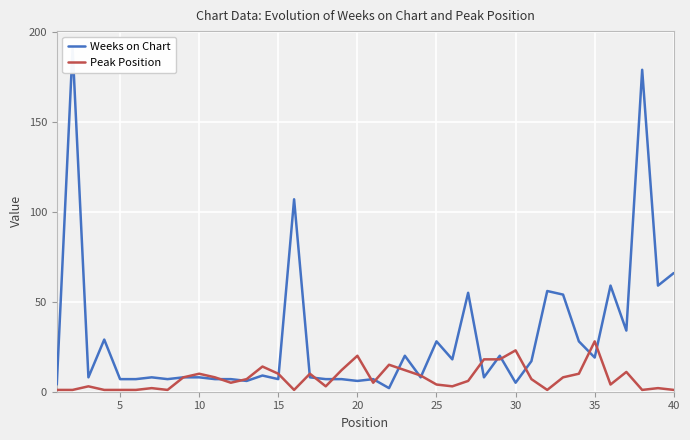

What is the difference between the maximum and minimum values in the Weeks on Chart series?

189